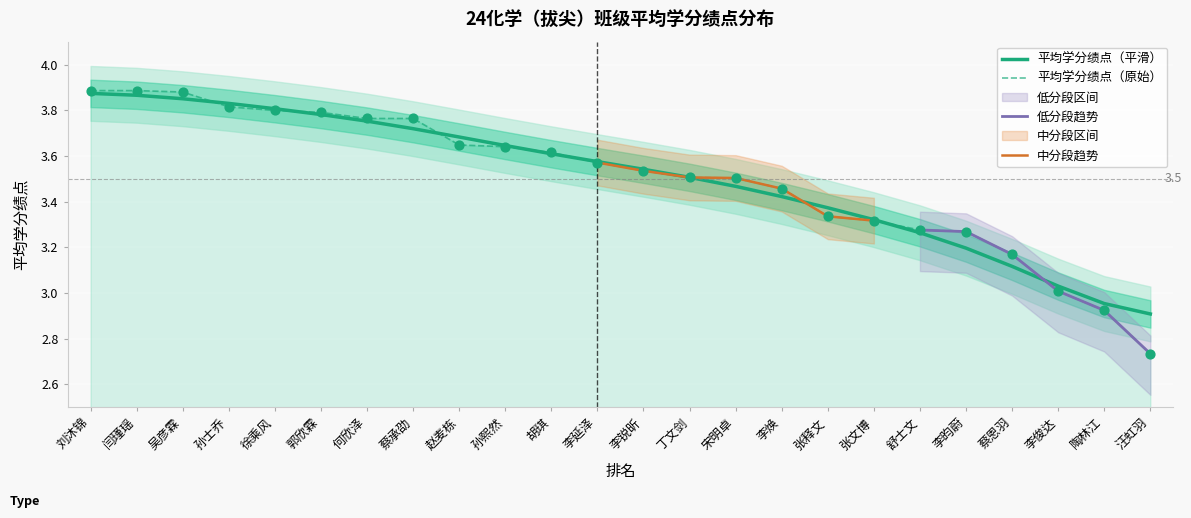

Which category has the lowest value in the 平均学分绩点（原始） series?

汪虹羽